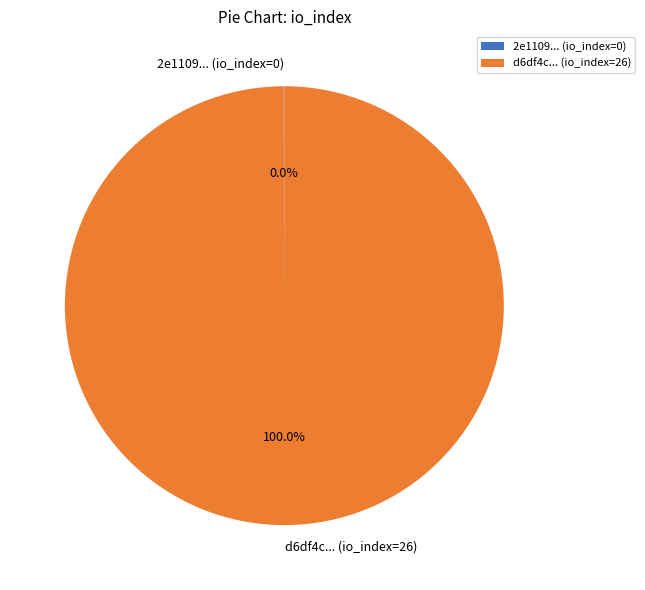

Is d6df4c... (io_index=26) the majority of the pie?

Yes